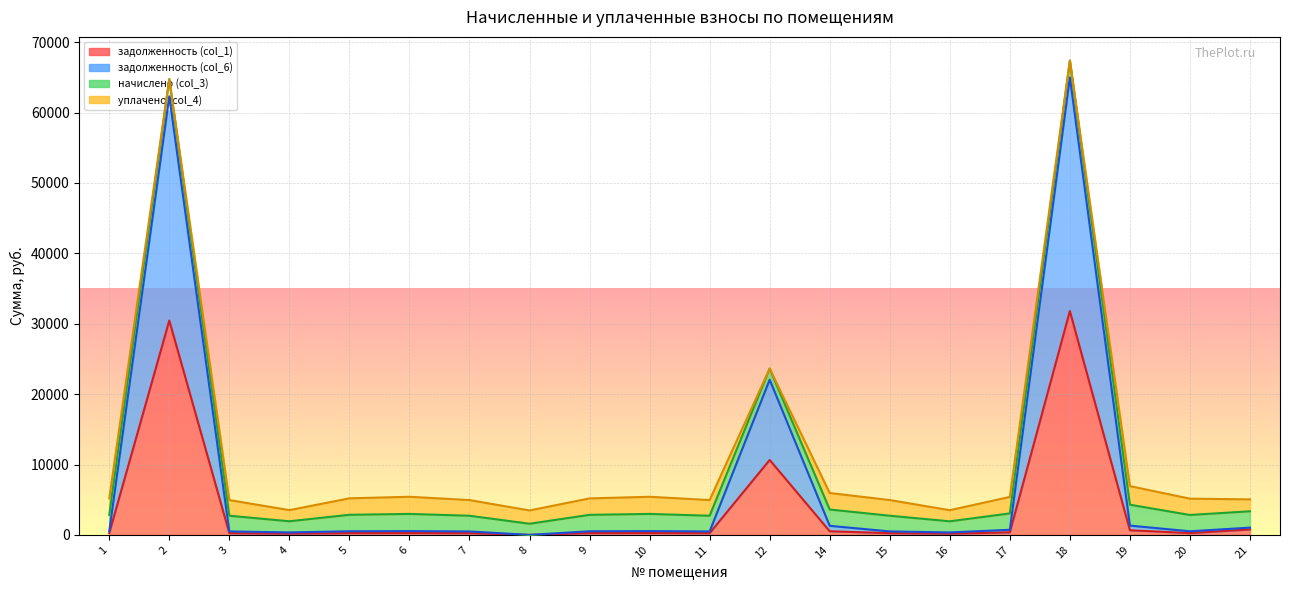

True or false: задолженность (col_6) and задолженность (col_1) intersect in this chart.

False